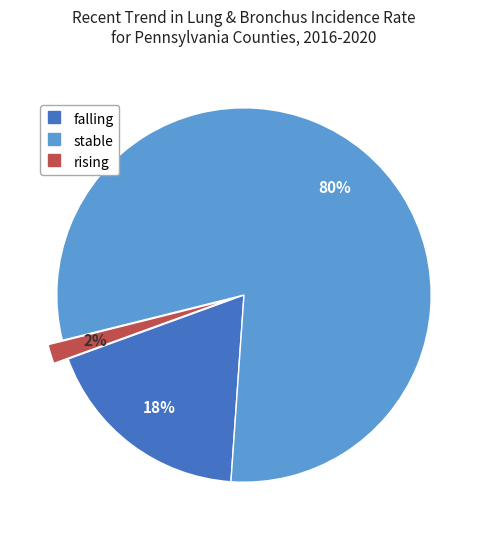

Which category has the smallest portion of the pie?

rising